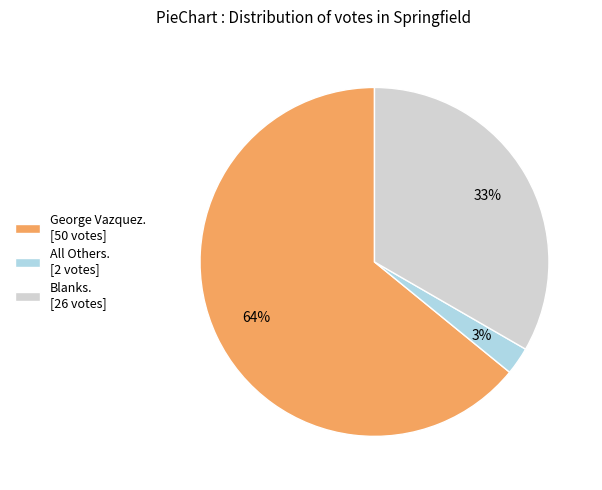

Between Blanks. [26 votes] and All Others. [2 votes], which is larger?

Blanks. [26 votes]